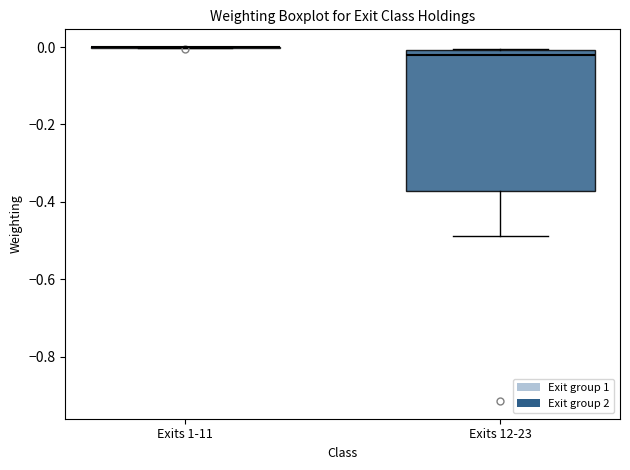

Which box is the tallest, from its lower edge to its upper edge?

Exits 12-23